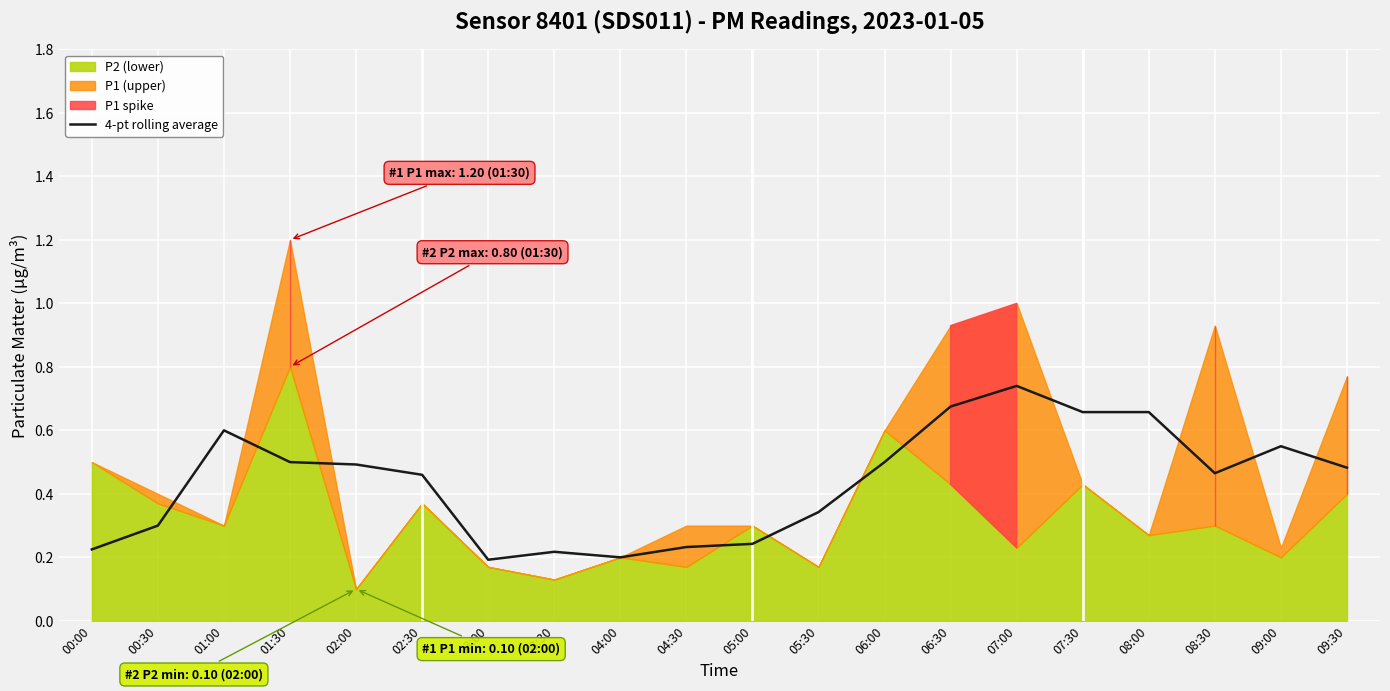

True or false: the data shows 0.5 at 09:30.

True